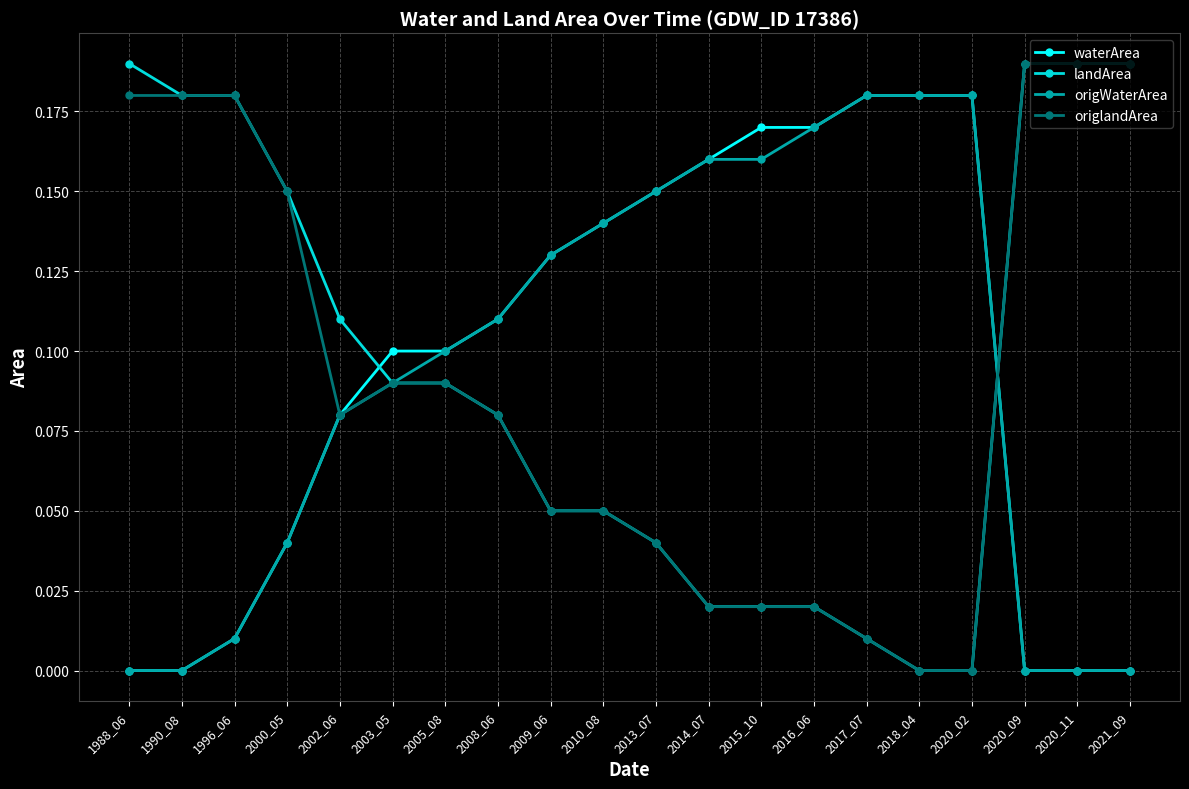

At how many categories does at least one series exceed 0?

20